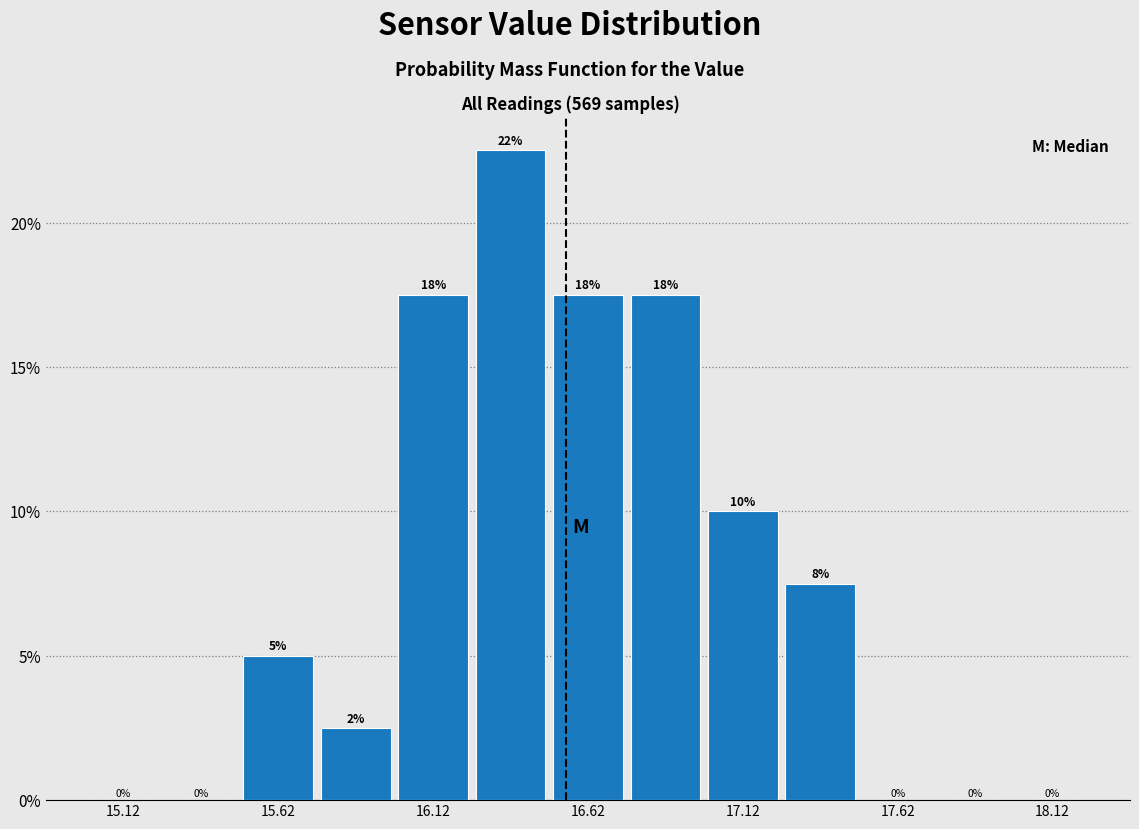

Over which range of the x-axis is the bar tallest?

16.25 to 16.50